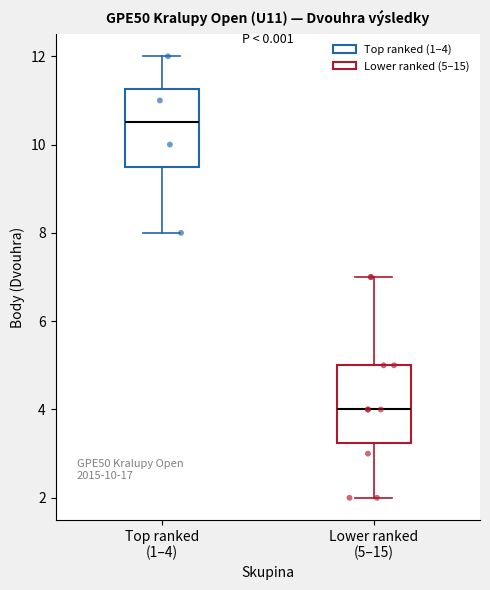

Reading left to right, read every box against the y-axis: the position of its median line, the range the box covers, and the ends of its whiskers. The values are not printed on the chart, so give them approximately, as read against the axis.

Top ranked (1–4): median 10.6, box 9.6 to 11.2, whiskers 8.0 to 12.0
Lower ranked (5–15): median 4.0, box 3.2 to 5.0, whiskers 2.0 to 7.0